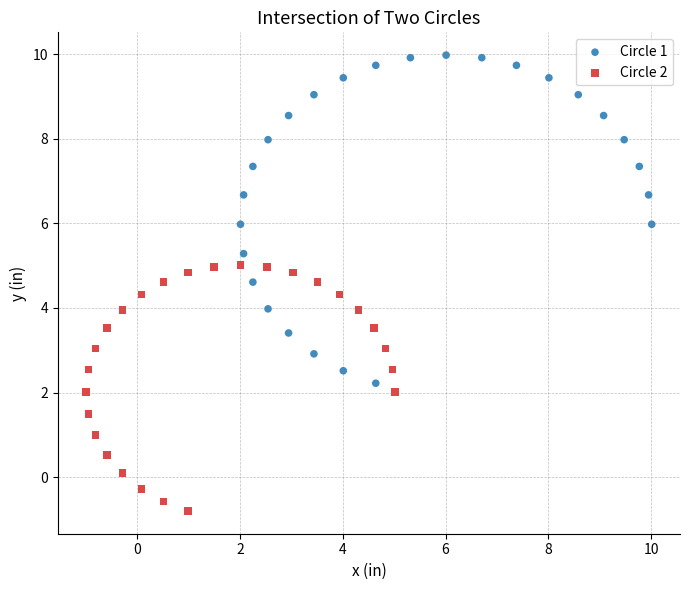

What are all the series names shown in the legend?

Circle 1, Circle 2